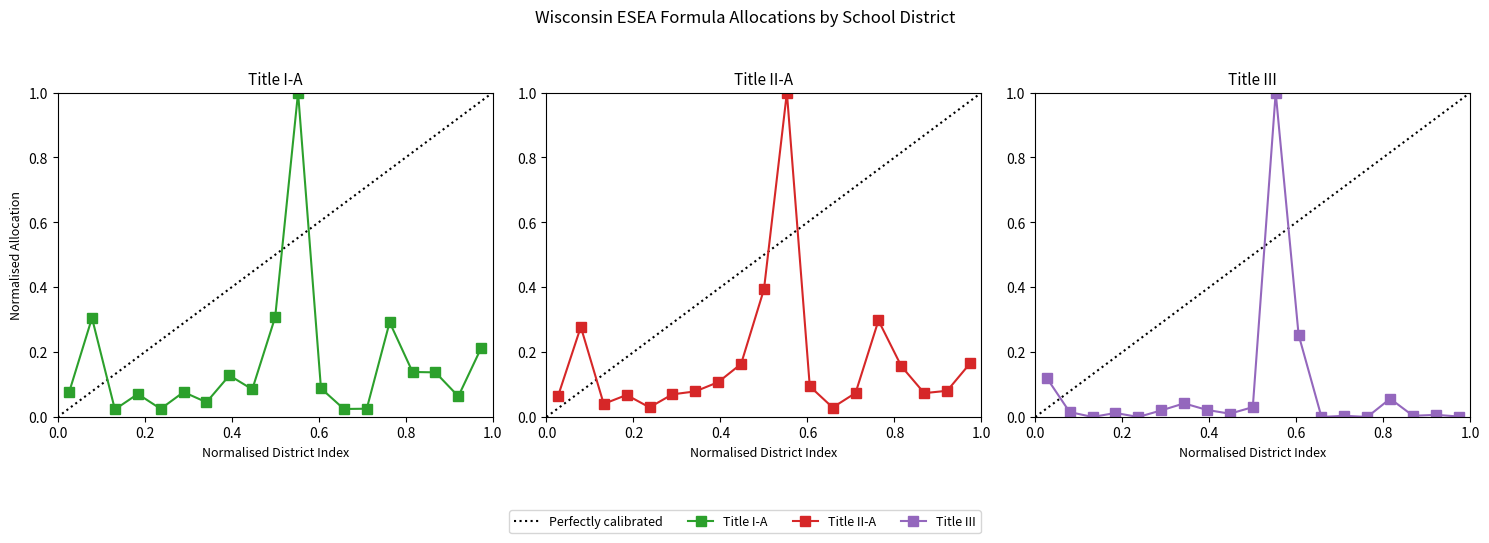

What is the difference between the second highest and second lowest values in the Title I-A series?

0.3